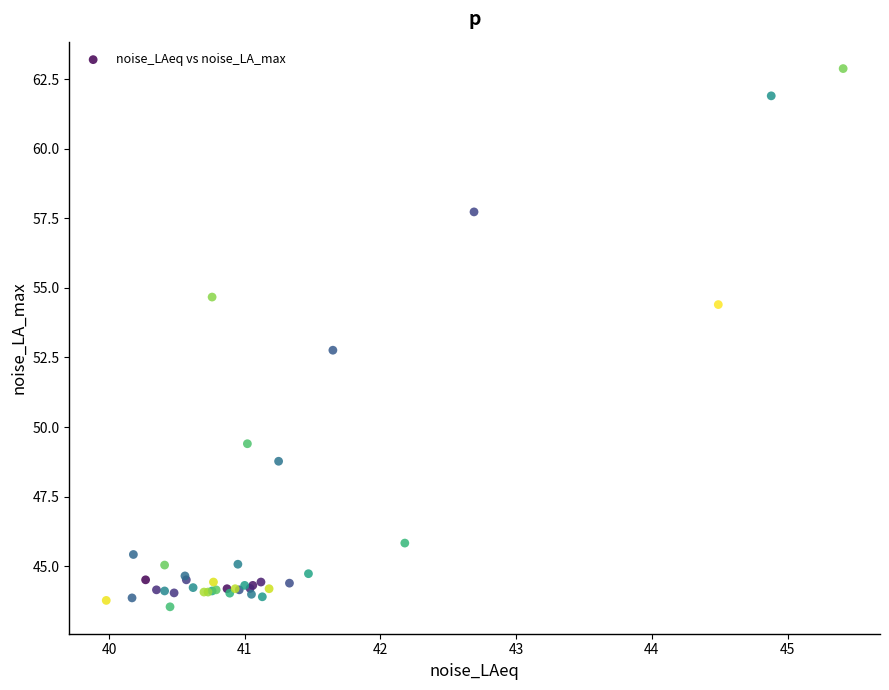

What Y value in the scatter plot is closest to 53?

52.8